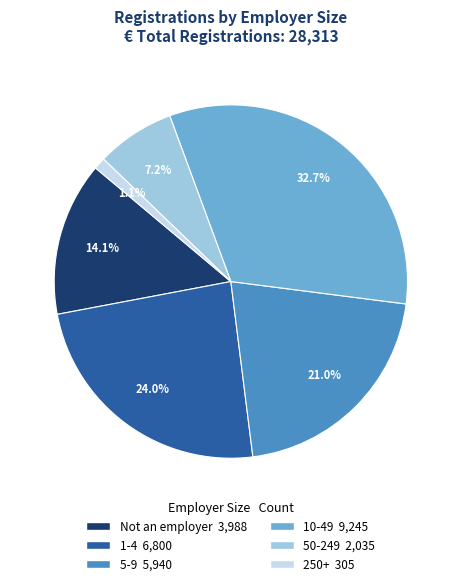

Count the number of slices in the pie.

6